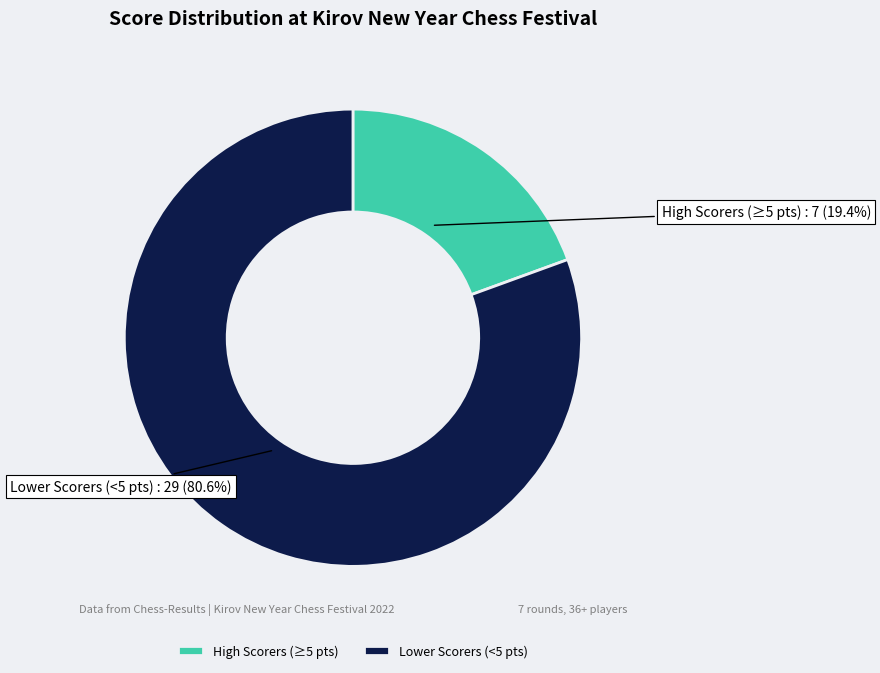

What is the smallest slice in the pie chart?

High Scorers (≥5 pts)